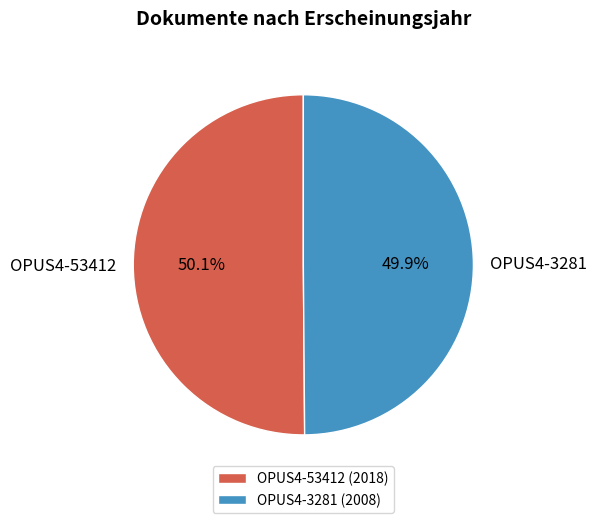

Combined, do OPUS4-3281 and OPUS4-53412 account for over 50%?

Yes